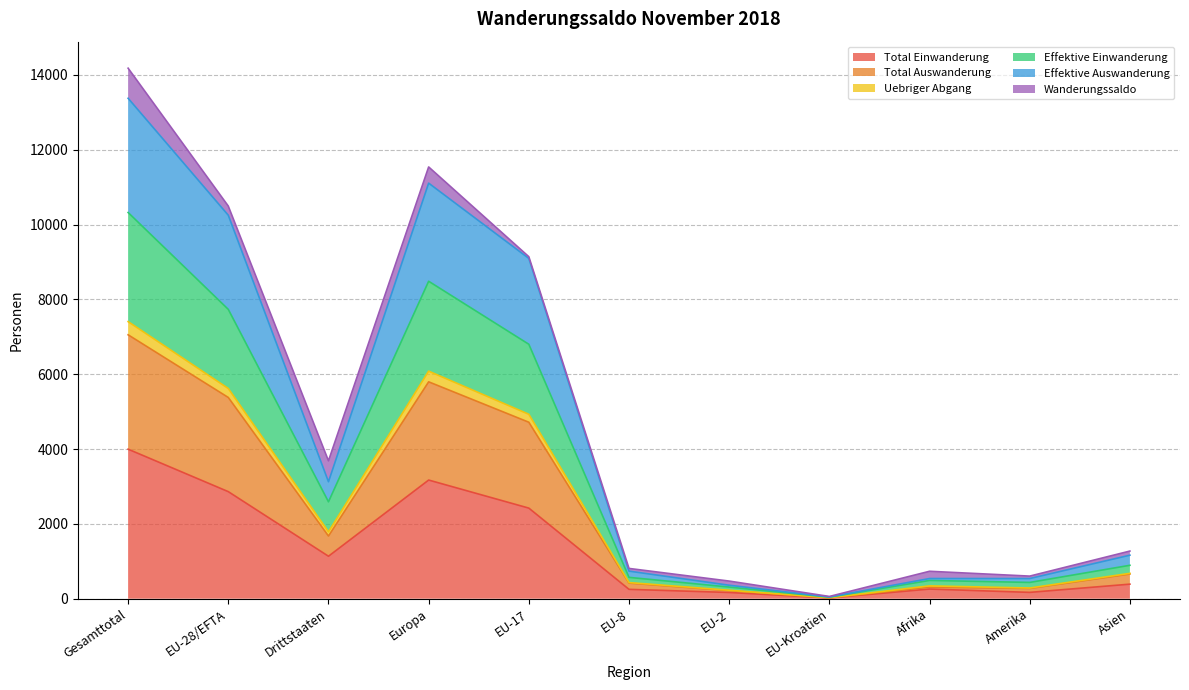

What is the spread (max minus min) of values at Drittstaaten?

2550